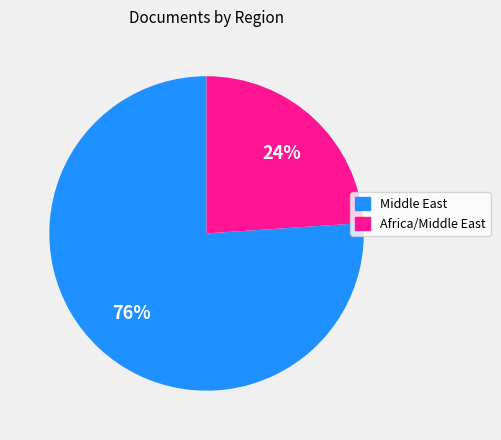

True or false: Africa/Middle East accounts for 24% of the total.

True